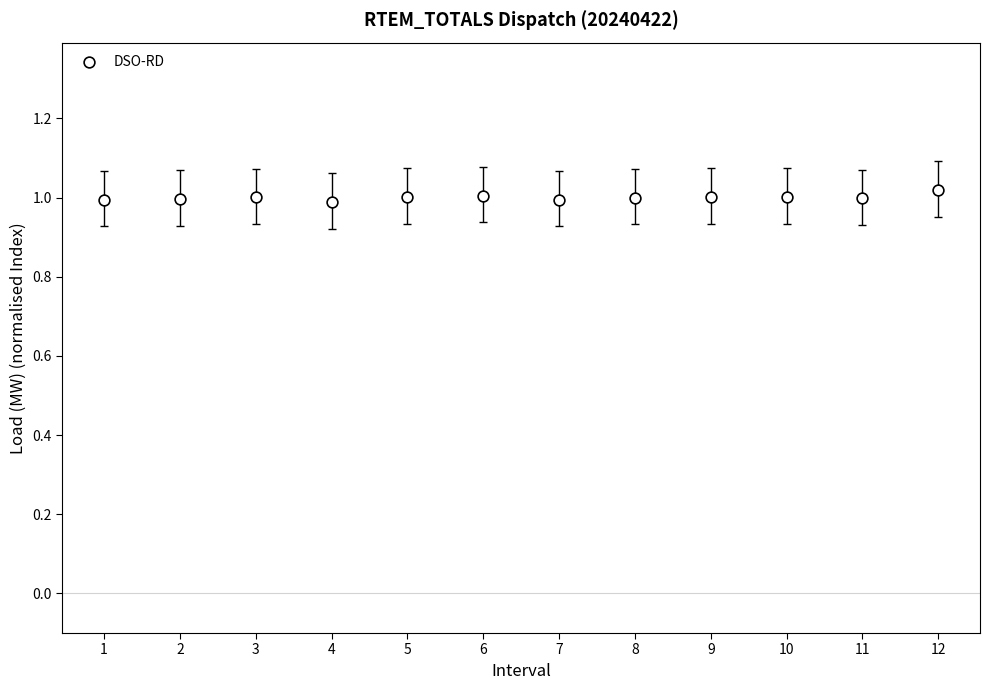

What is the range of X values (max minus min)?

11.0